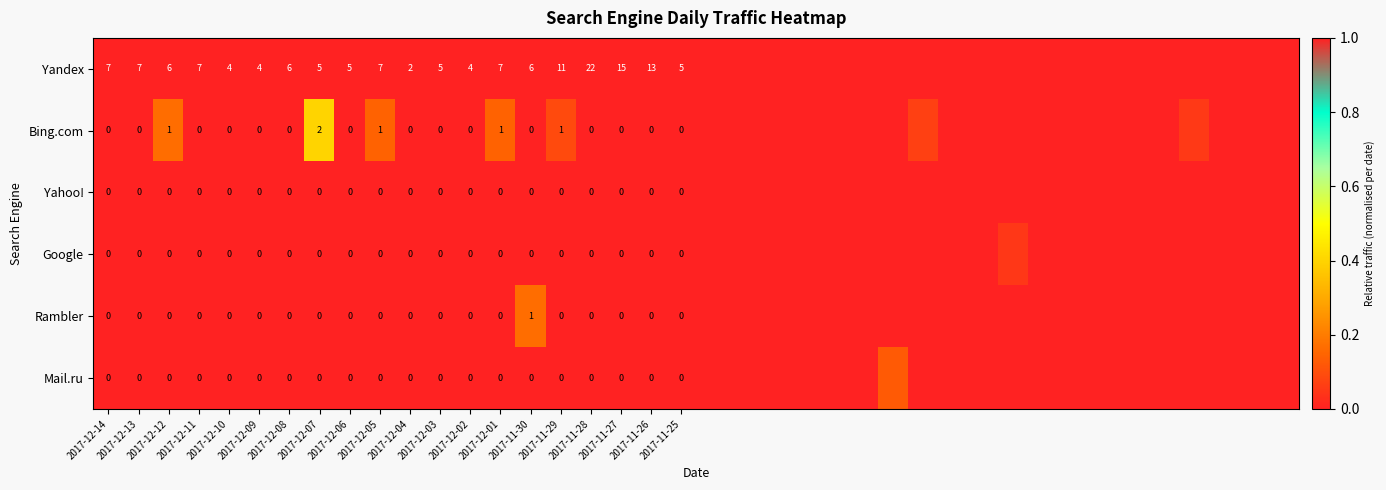

Which has a higher value, 39 or 2017-11-28?

39